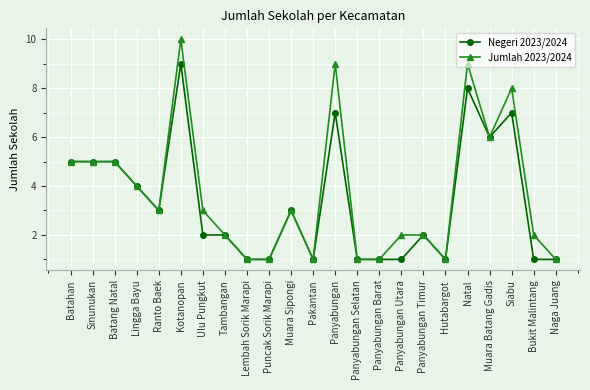

Which series has the largest total across all categories?

Jumlah 2023/2024